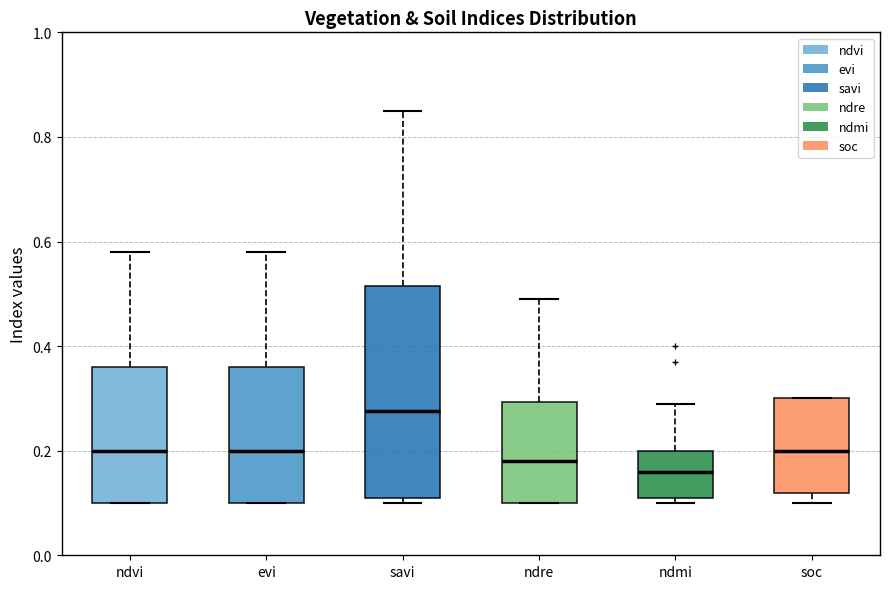

Reading left to right, transcribe this box plot: for each box, give where its median line is, the range the box spans, and where its two whiskers end, as read against the y-axis. The values are not printed on the chart, so give them approximately, as read against the axis.

ndvi: median 0.20, box 0.10 to 0.36, whiskers 0.10 to 0.58
evi: median 0.20, box 0.10 to 0.36, whiskers 0.10 to 0.58
savi: median 0.28, box 0.12 to 0.52, whiskers 0.10 to 0.86
ndre: median 0.18, box 0.10 to 0.30, whiskers 0.10 to 0.50
ndmi: median 0.16, box 0.12 to 0.20, whiskers 0.10 to 0.30
soc: median 0.20, box 0.12 to 0.30, whiskers 0.10 to 0.30